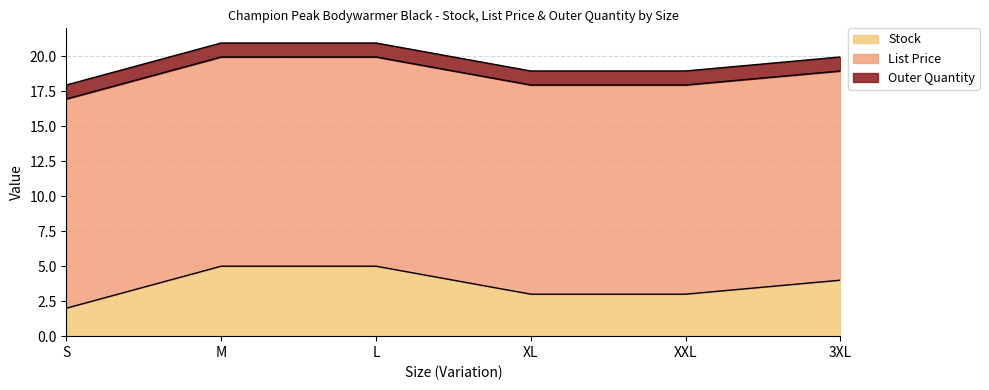

Which series has the largest total across all categories?

List Price